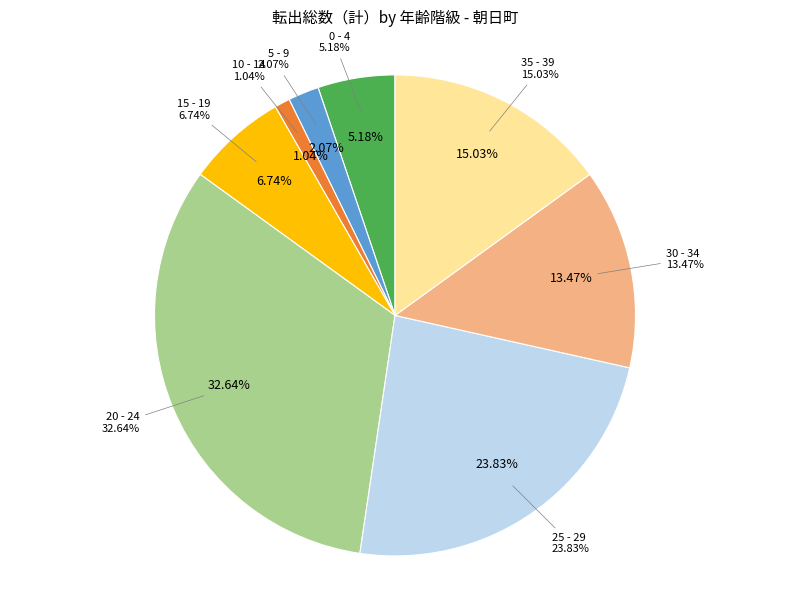

What percentage is the 10 - 14 slice, to the nearest percent?

1%